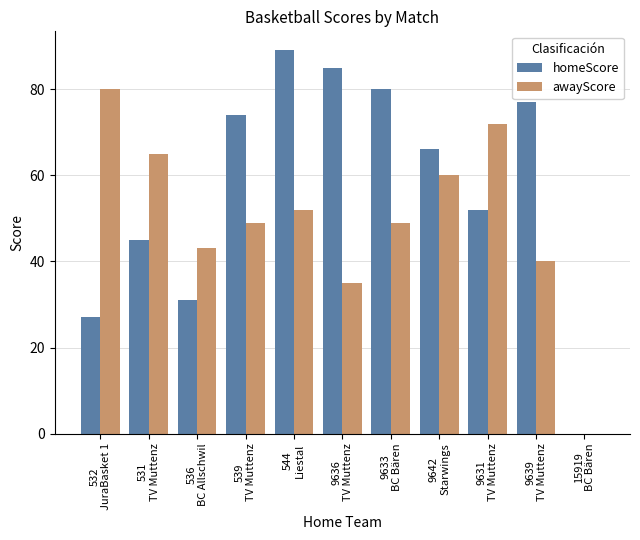

What is the difference between the awayScore values at 531
TV Muttenz and 9639
TV Muttenz?

25